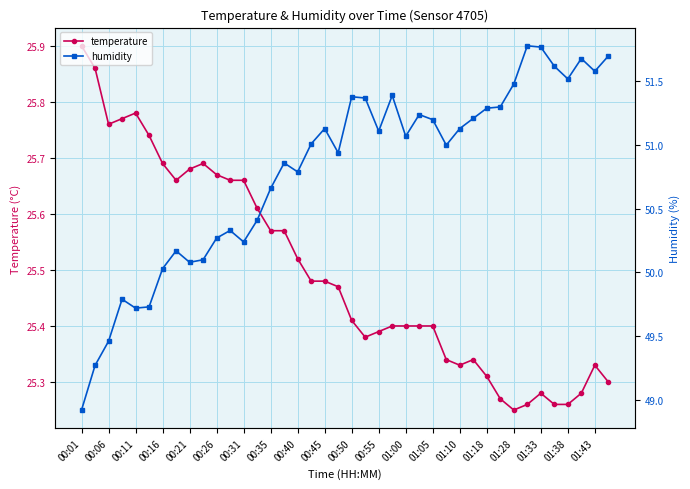

True or false: temperature and humidity intersect in this chart.

False